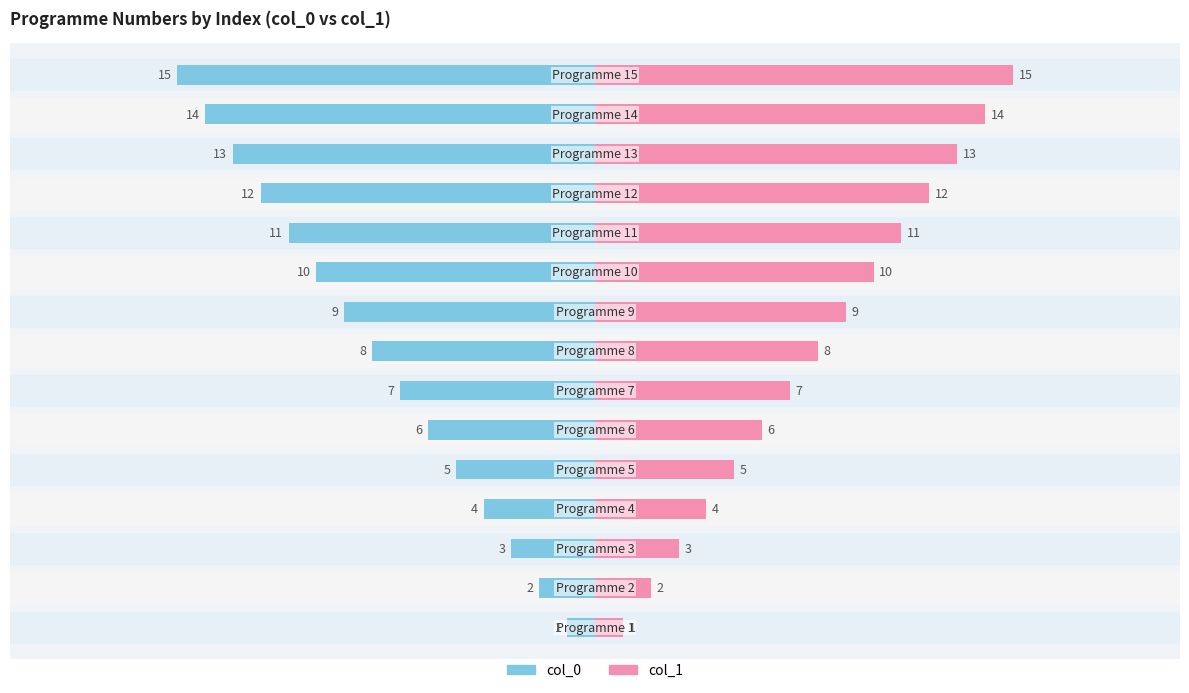

Reading left to right, extract all data points from this chart.

col_0: -1	-2	-3	-4	-5	-6	-7	-8	-9	-10	-11	-12	-13	-14	-15
col_1: 1	2	3	4	5	6	7	8	9	10	11	12	13	14	15